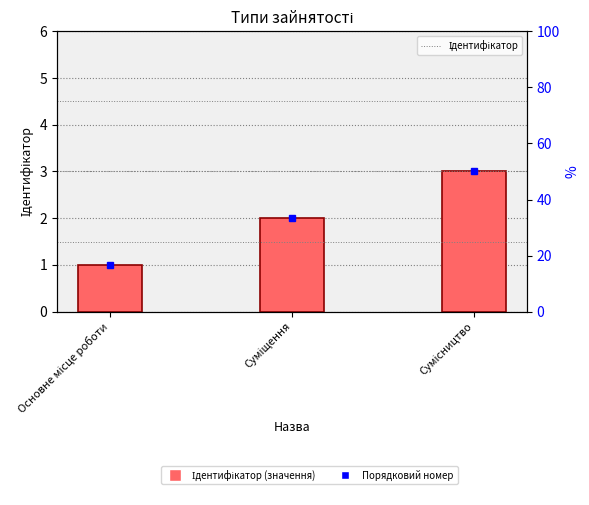

How many distinct data groups are displayed?

1